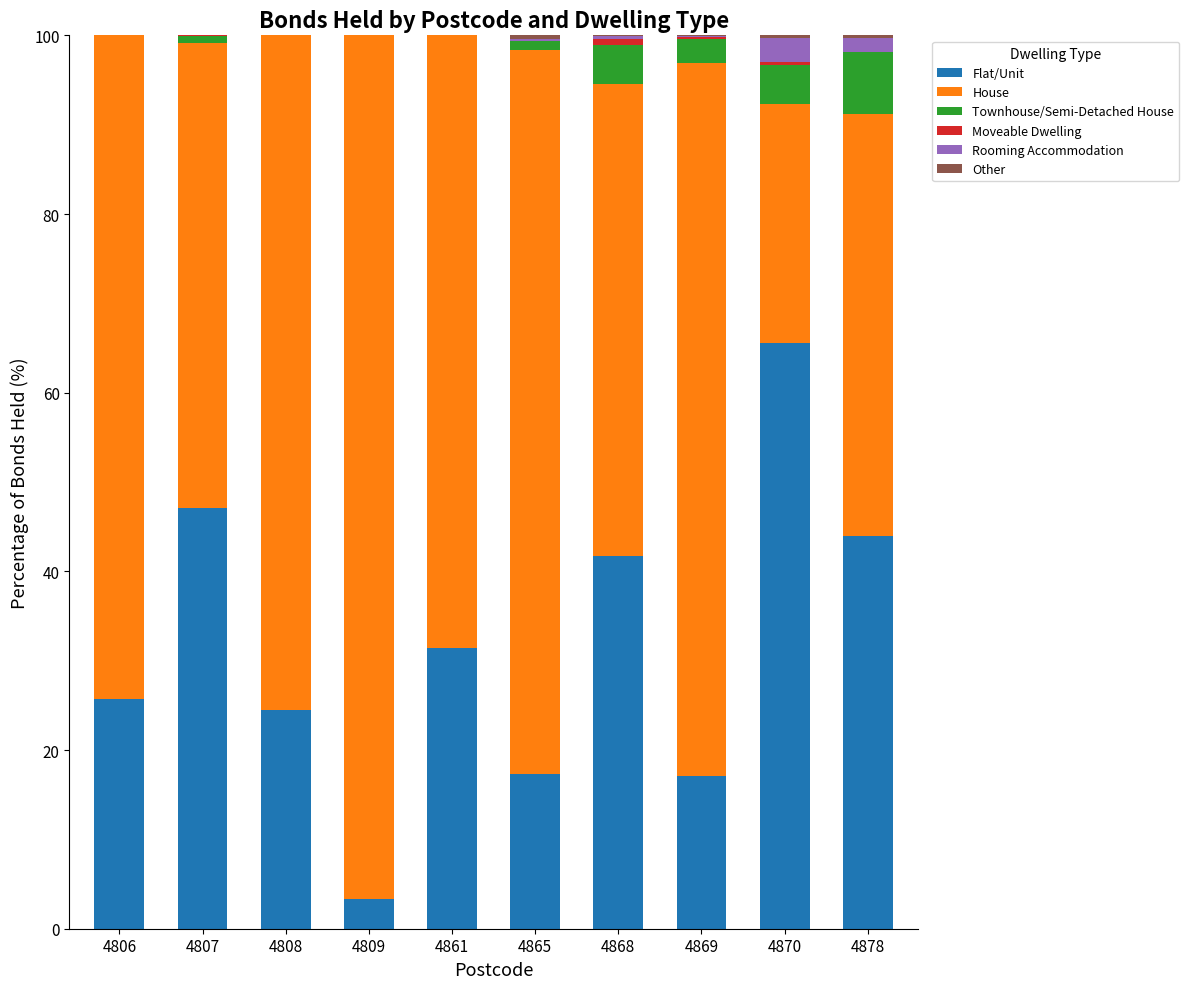

What is the highest value of the Flat/Unit series?

65.5